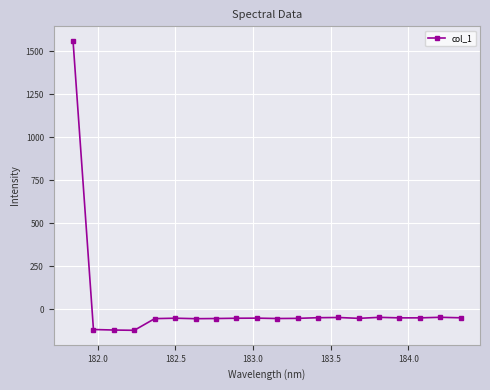

What is the value of the 20th point from the left?

-50.7